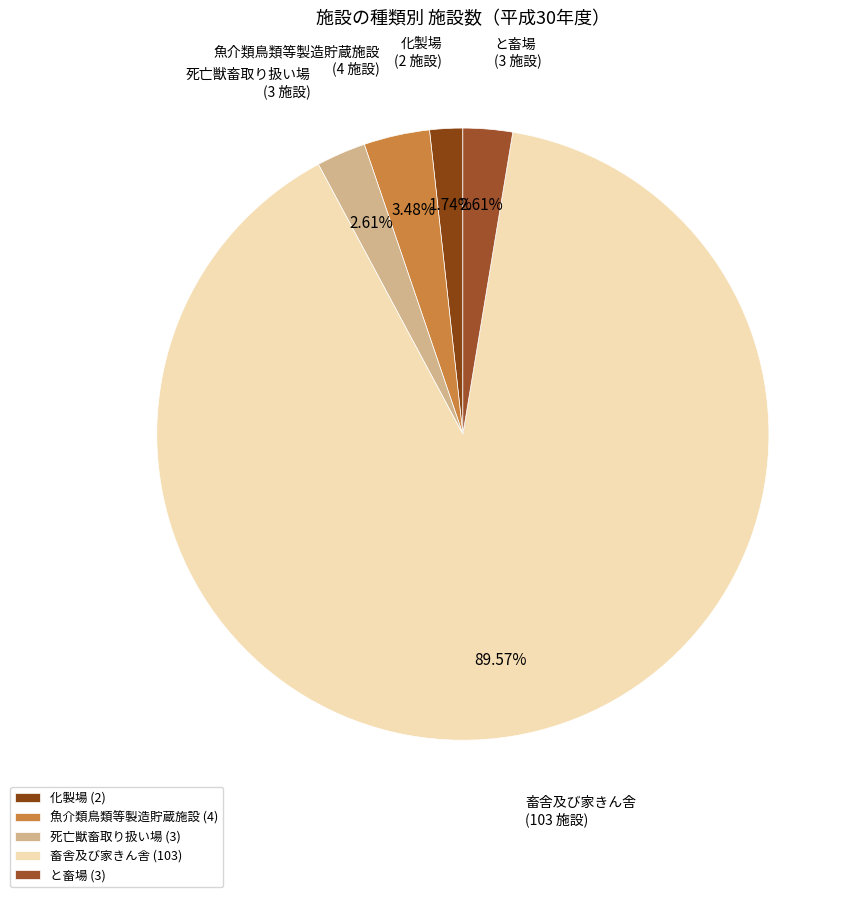

To the nearest percent, what is the combined percentage of と畜場 and 死亡獣畜取り扱い場?

5%